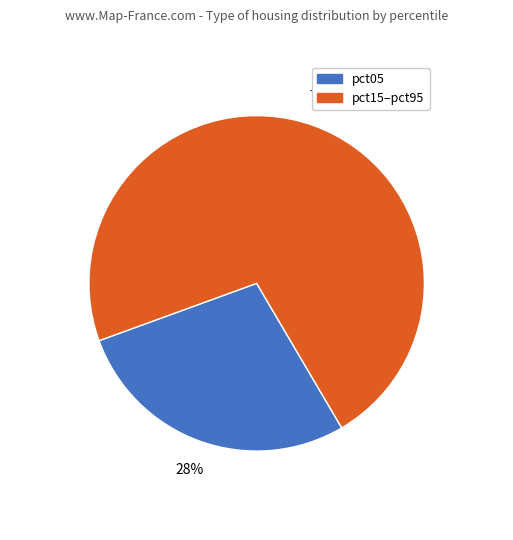

To the nearest percent, what is the difference between the largest and smallest slice percentages?

44%